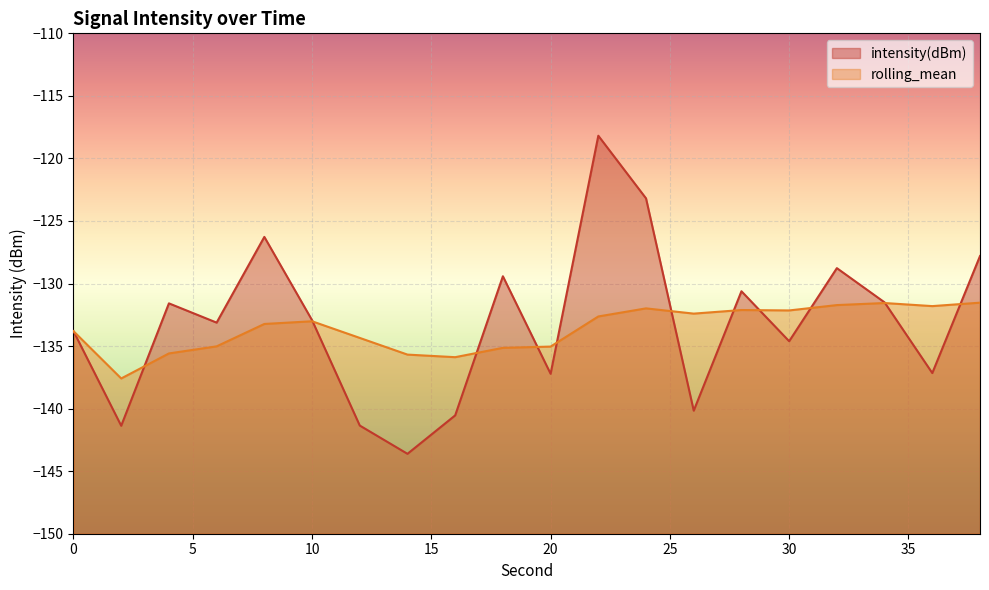

What is the value of the intensity(dBm) point at the 15th from the left?

-130.6